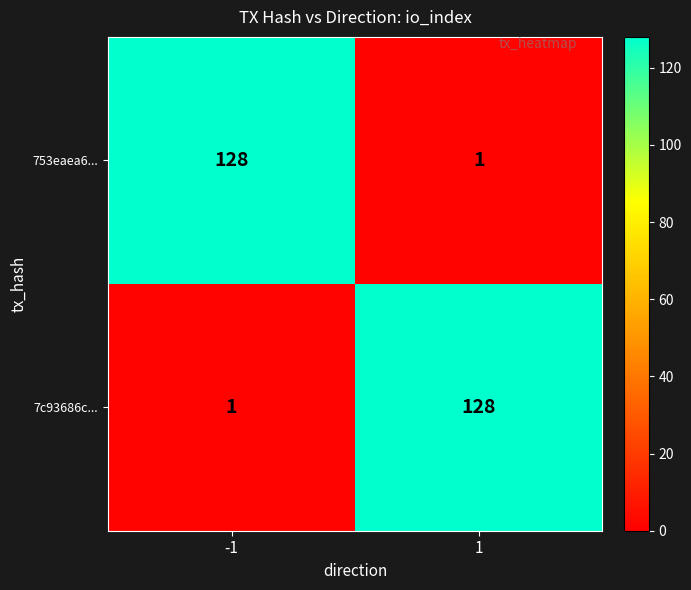

What is the sum of the 753eaea6... values at 1 and -1?

129